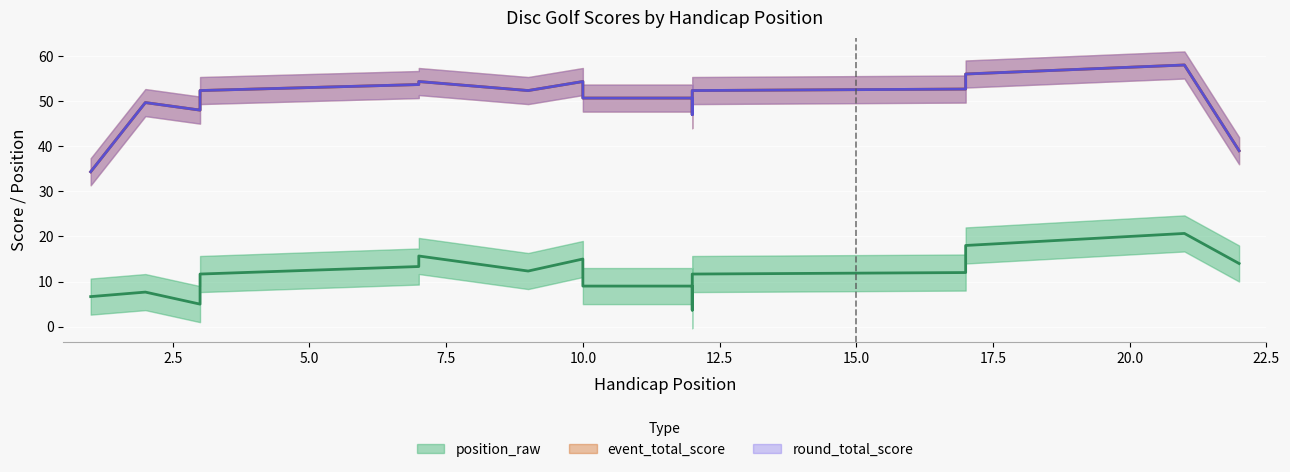

What is the sum of the position_raw values at 7 and 3?

17